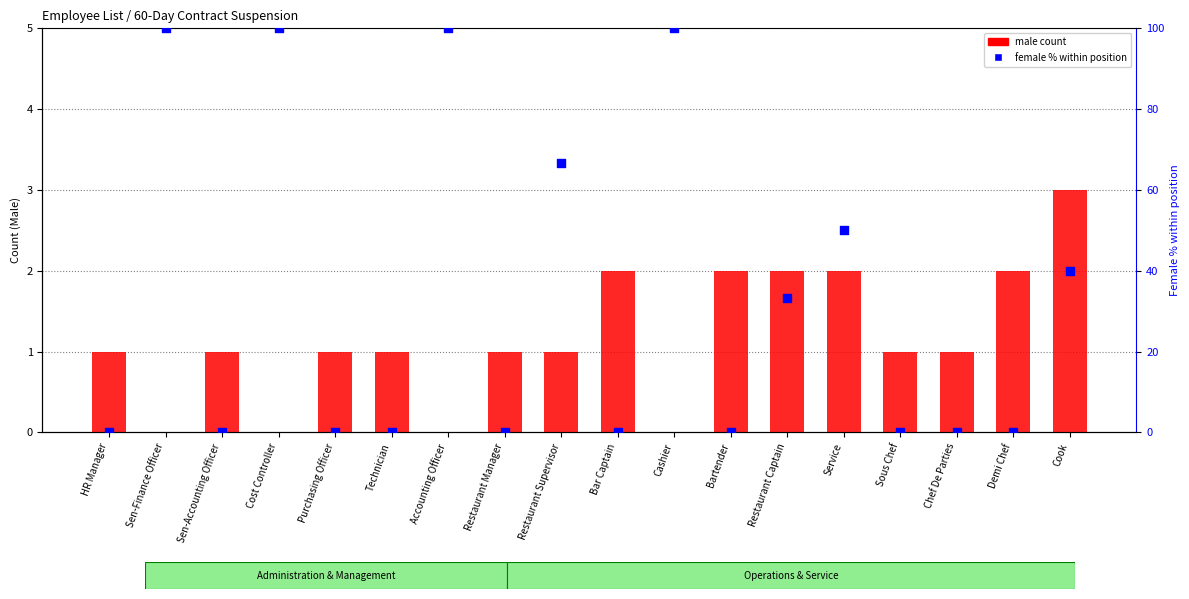

What are all the series names shown in the legend?

male count, female % within position